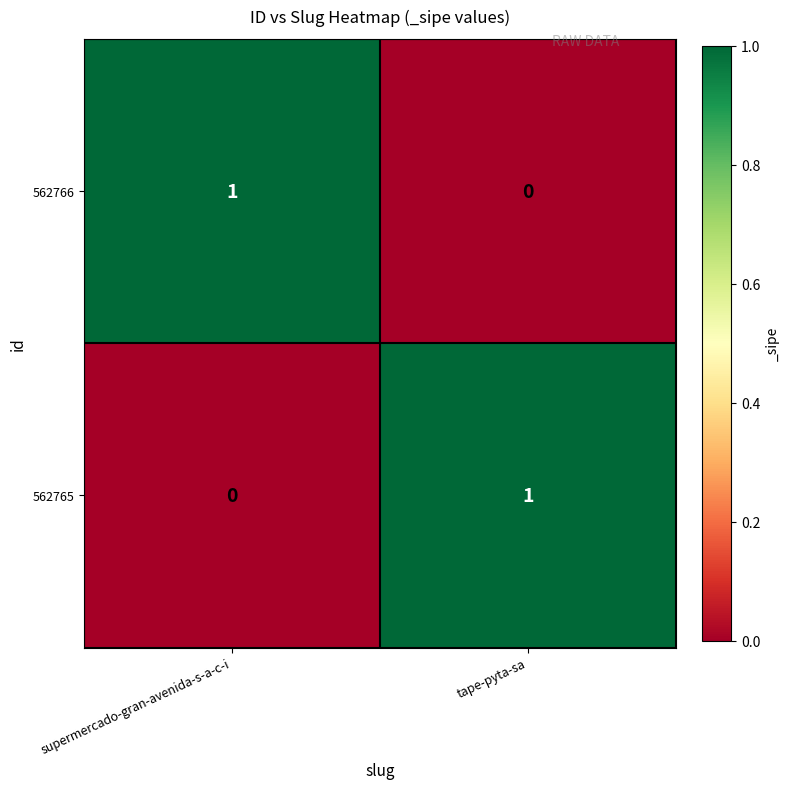

At which label does 562766 reach its minimum?

tape-pyta-sa